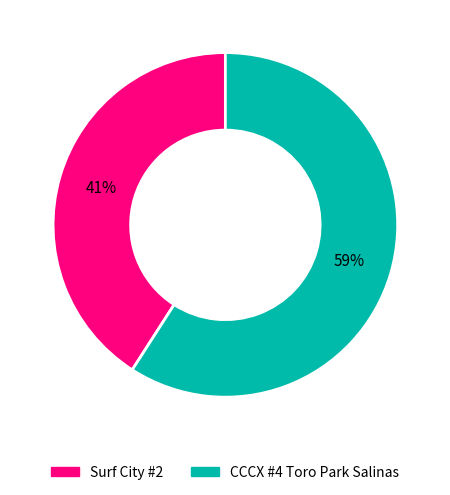

How many slices are in this pie chart?

2